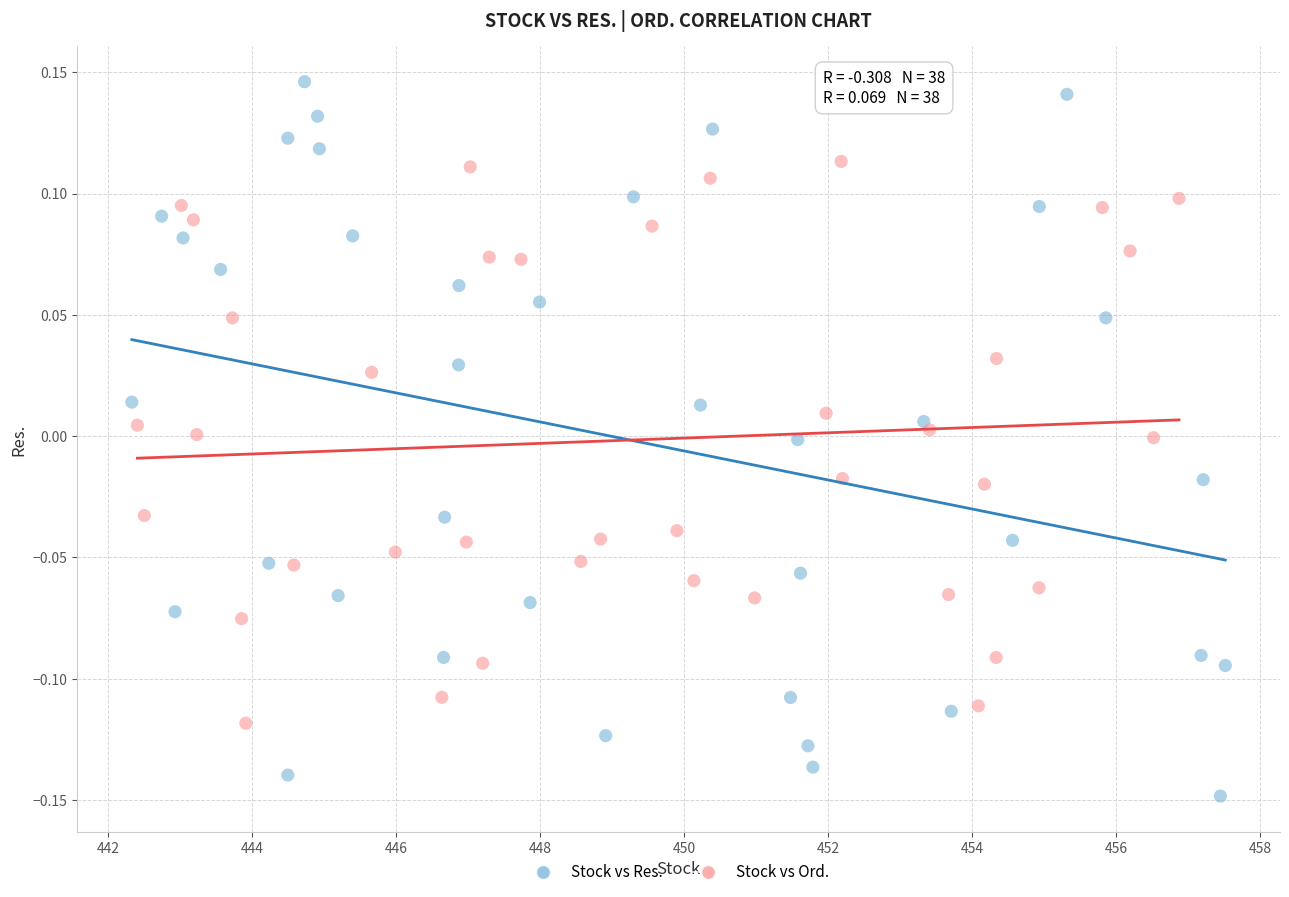

Which series contains the highest Y value?

Stock vs Res.